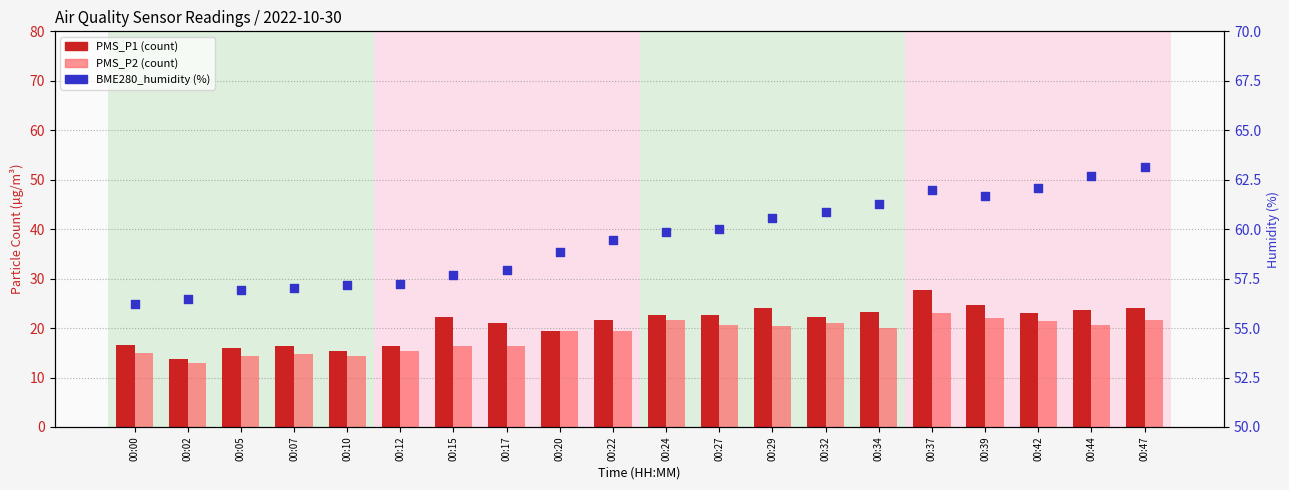

Is the value of BME280_humidity at 00:07 greater than the value of PMS_P2 at 00:42?

Yes